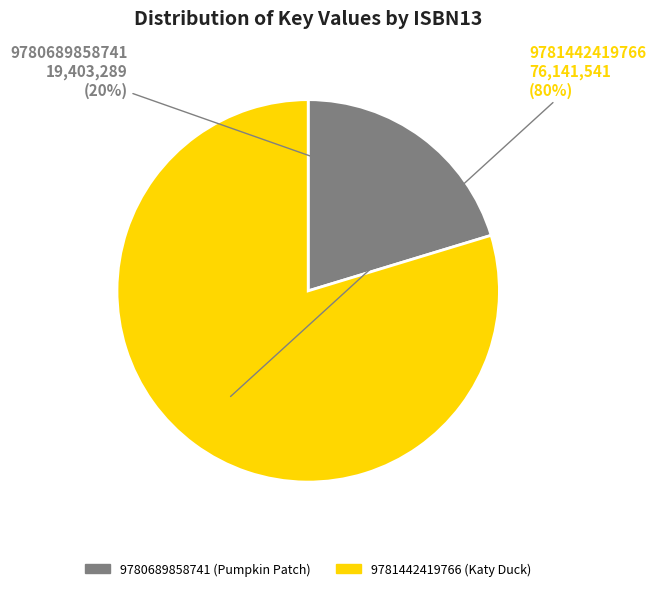

Between 9780689858741 and 9781442419766, which is larger?

9781442419766